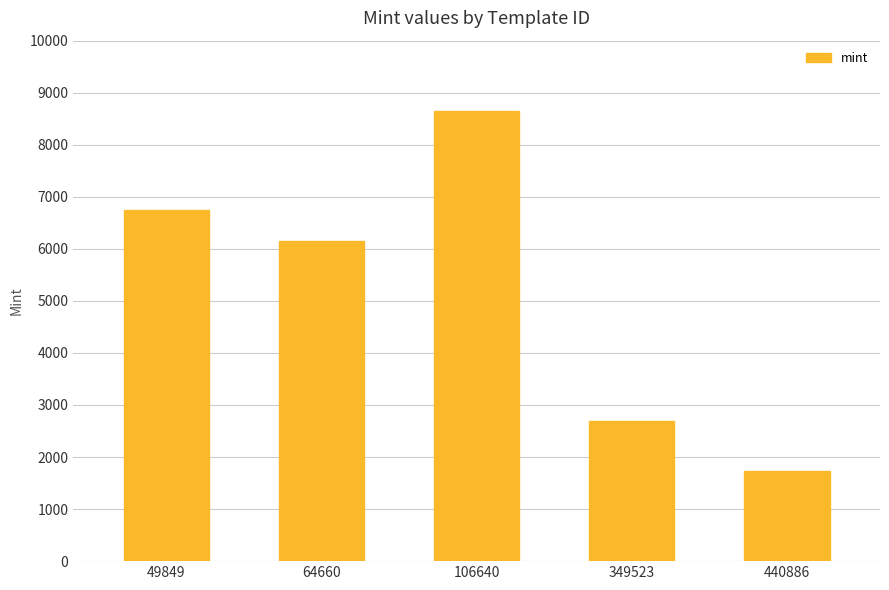

Rank the categories by value from lowest to highest.

440886, 349523, 64660, 49849, 106640